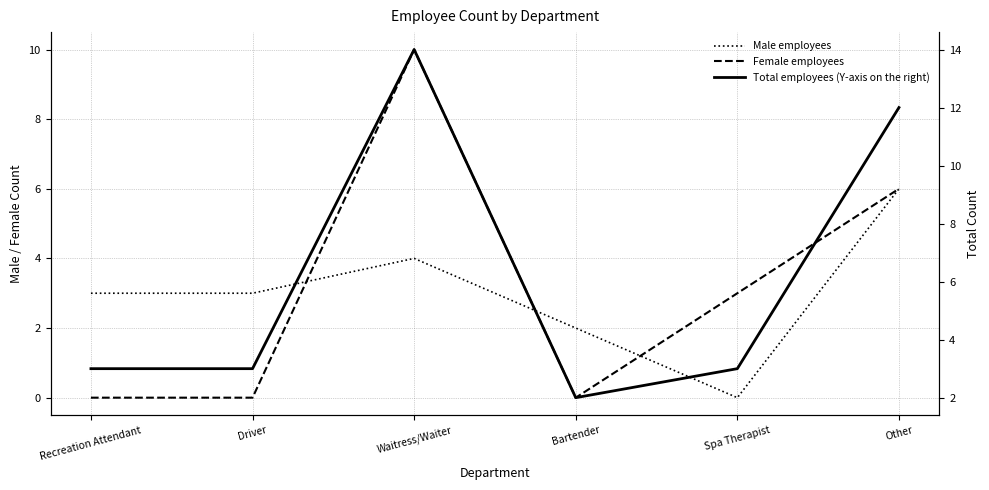

In Female employees, how many points are higher than both neighbors (excluding endpoints)?

1